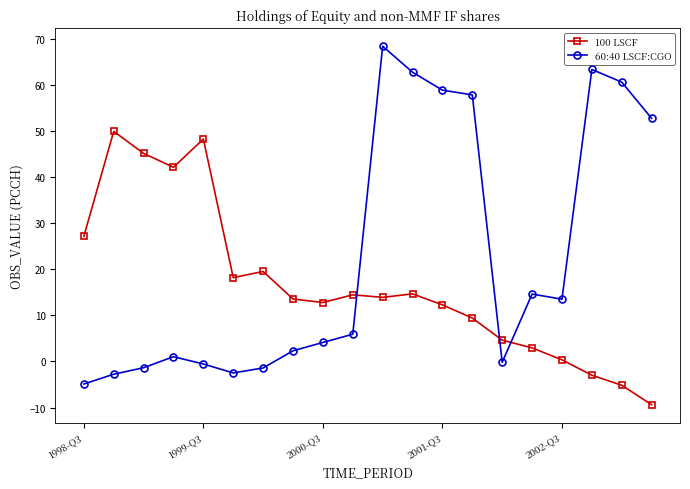

At how many categories does at least one series exceed 41?

11